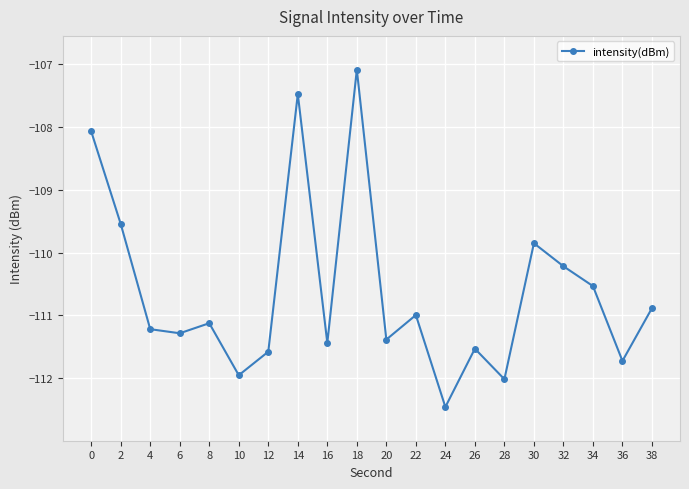

How many data points does each series have?

20